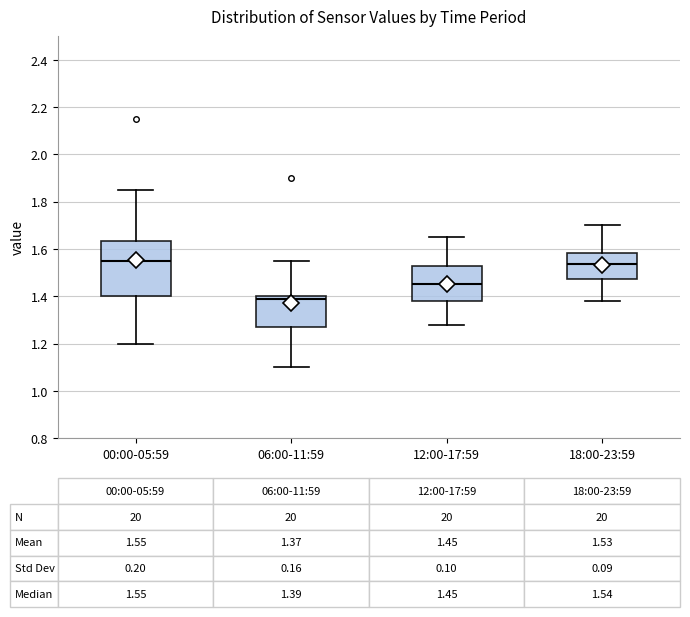

Which box's median line is the lowest?

06:00-11:59